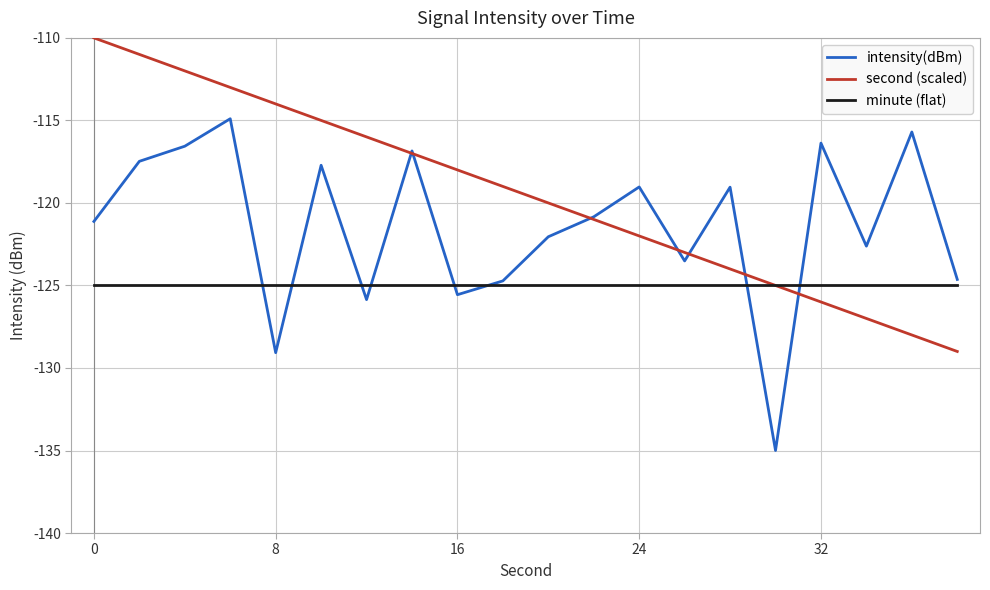

What is the minimum value for minute (flat)?

-125.0